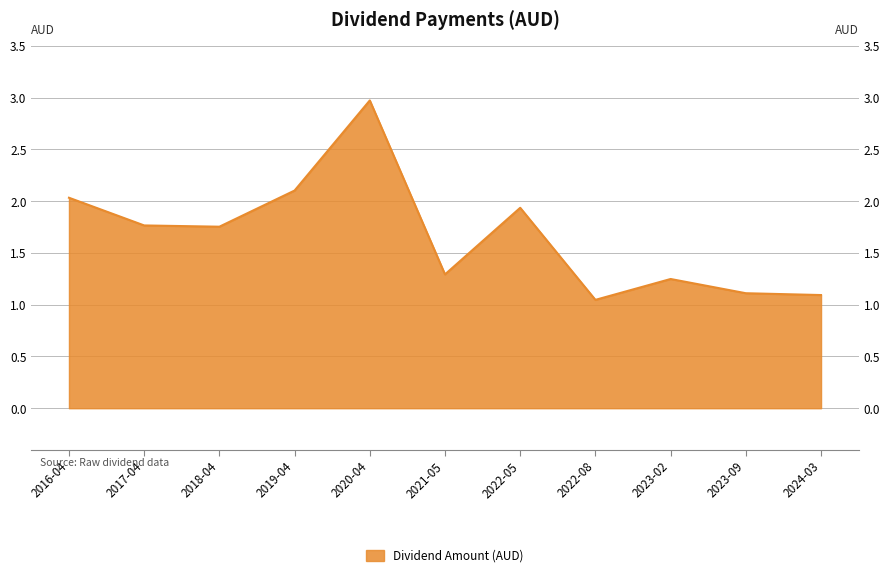

What is the label of the 8th point from the left?

2022-08